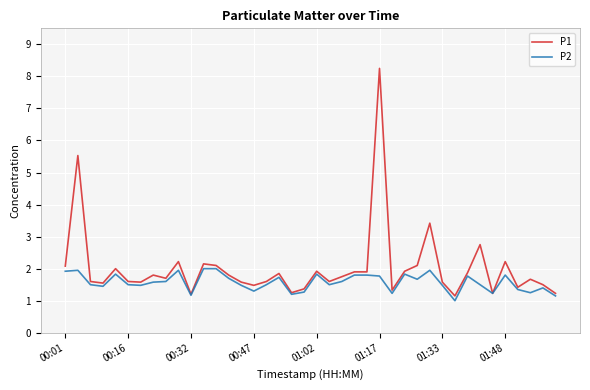

How many distinct data groups are displayed?

2